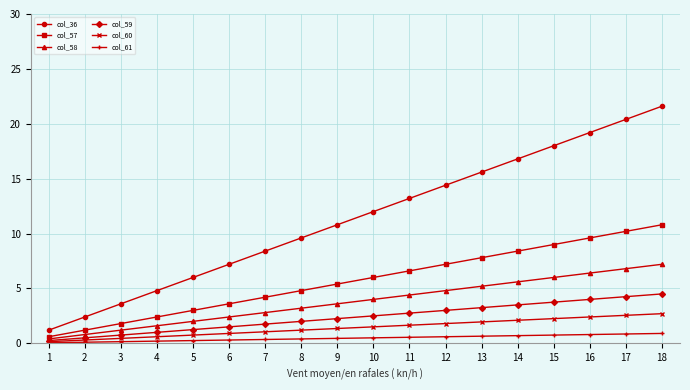

Is the value of col_57 at 9 greater than the value of col_61 at 15?

Yes